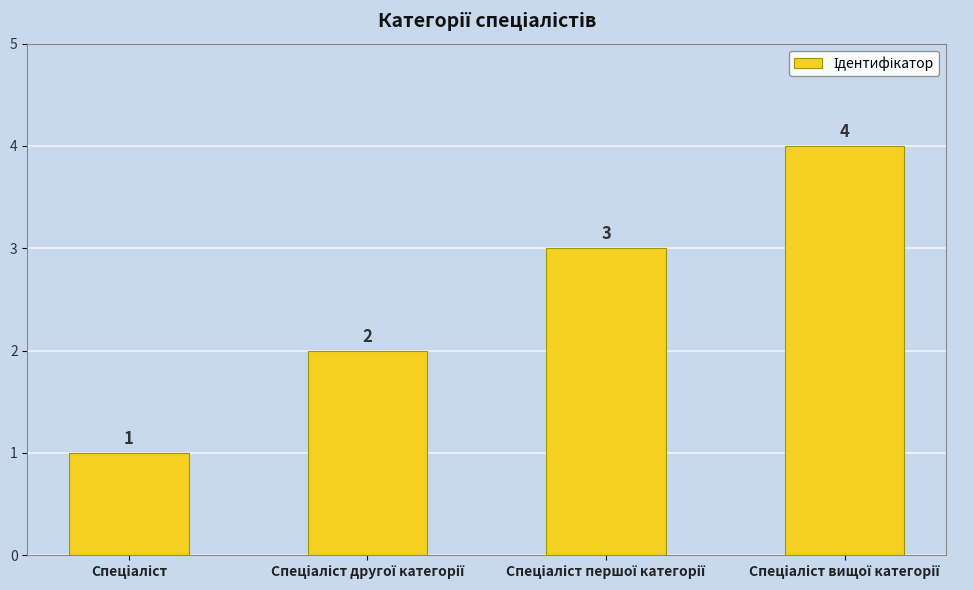

What is the difference between the maximum and minimum values?

3